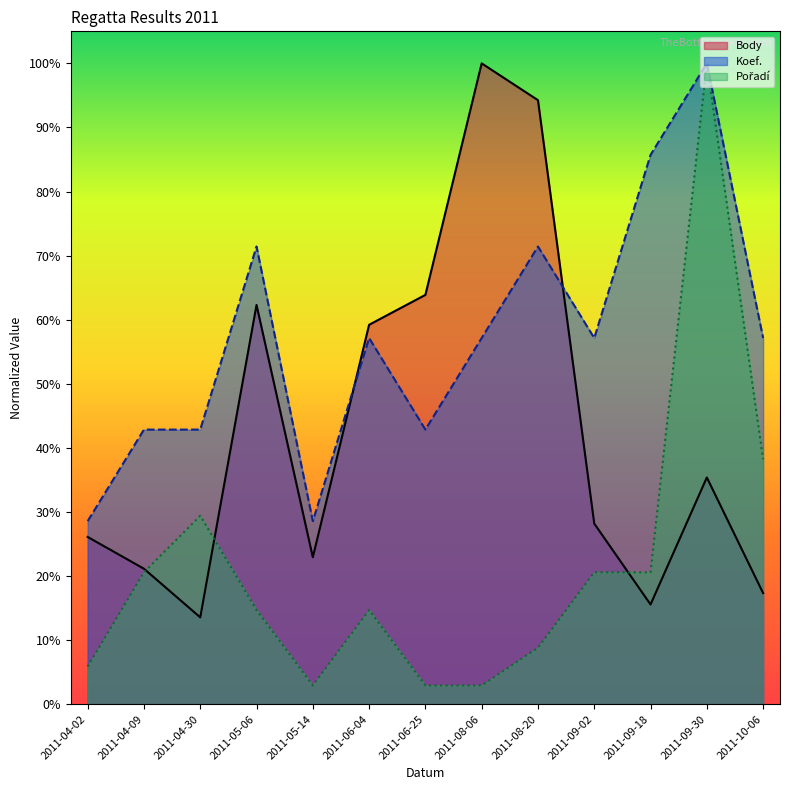

Between which two adjacent categories do Pořadí and Body first intersect?

2011-04-09 and 2011-04-30